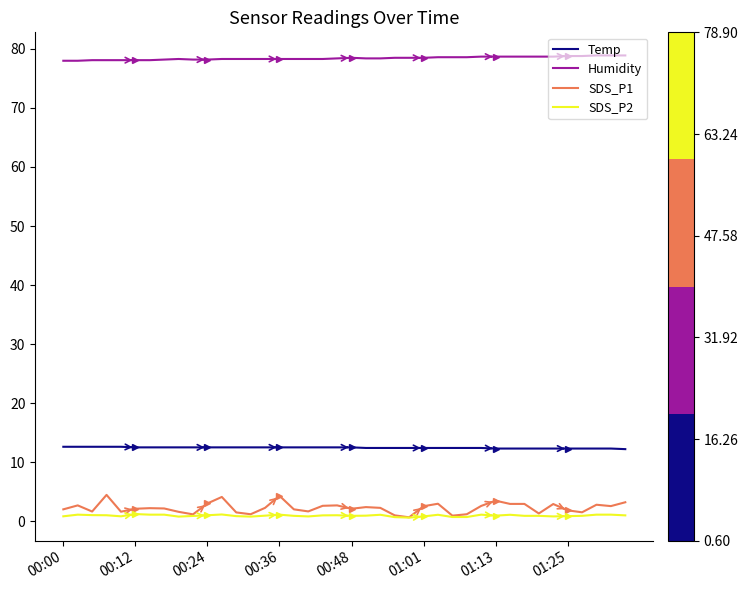

Which series has the widest spread of values?

SDS_P1